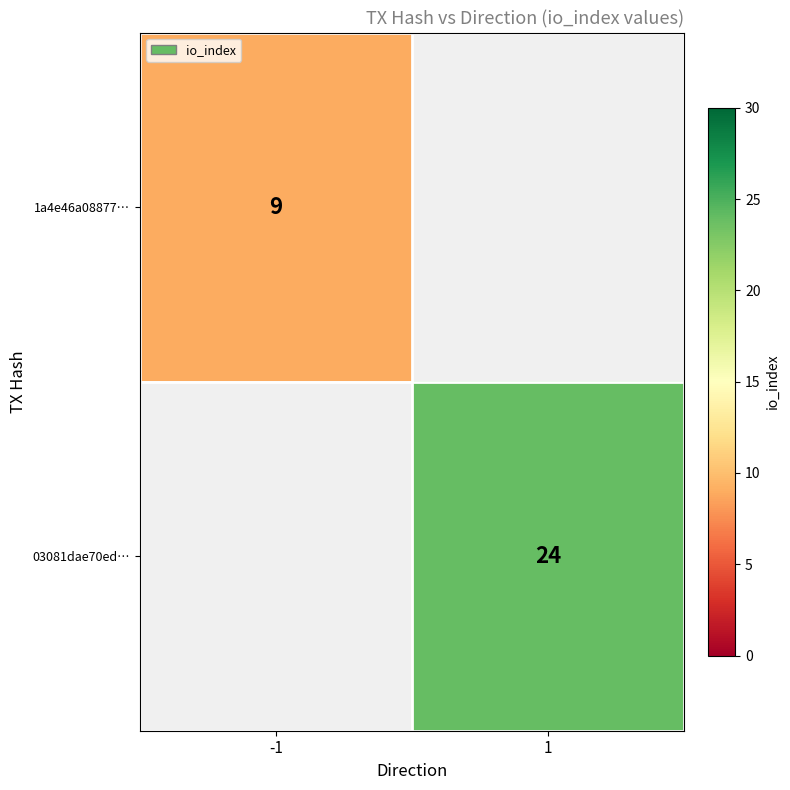

Between -1 and 1, which is larger?

1